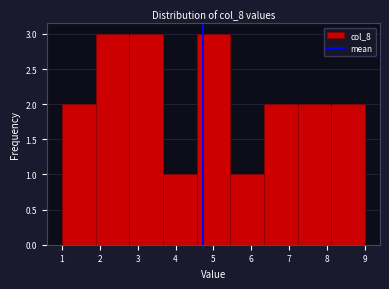

Reading left to right, transcribe this chart: for each bar, give the range it covers on the x-axis and its height. Neither the bar edges nor the heights are printed on the chart, so give them approximately, as read against the axes.

1.0 to 1.9: 2
1.9 to 2.8: 3
2.8 to 3.7: 3
3.7 to 4.6: 1
4.6 to 5.4: 3
5.4 to 6.3: 1
6.3 to 7.2: 2
7.2 to 8.1: 2
8.1 to 9.0: 2